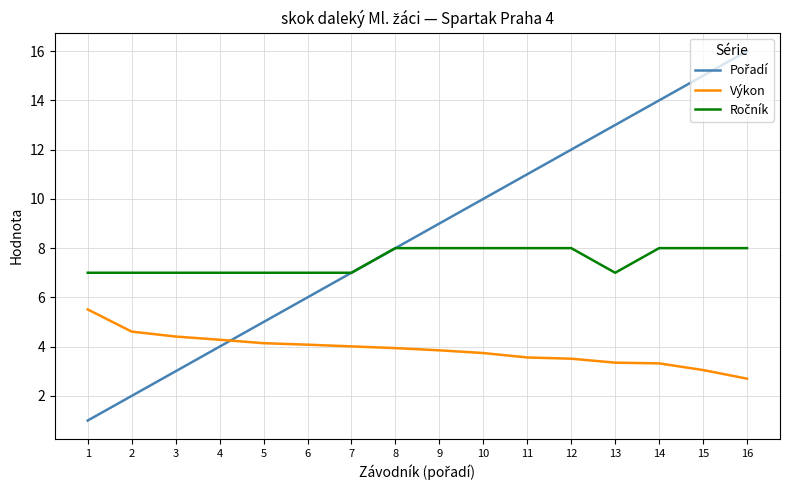

True or false: Výkon has a value of 3.2 at 1.

False